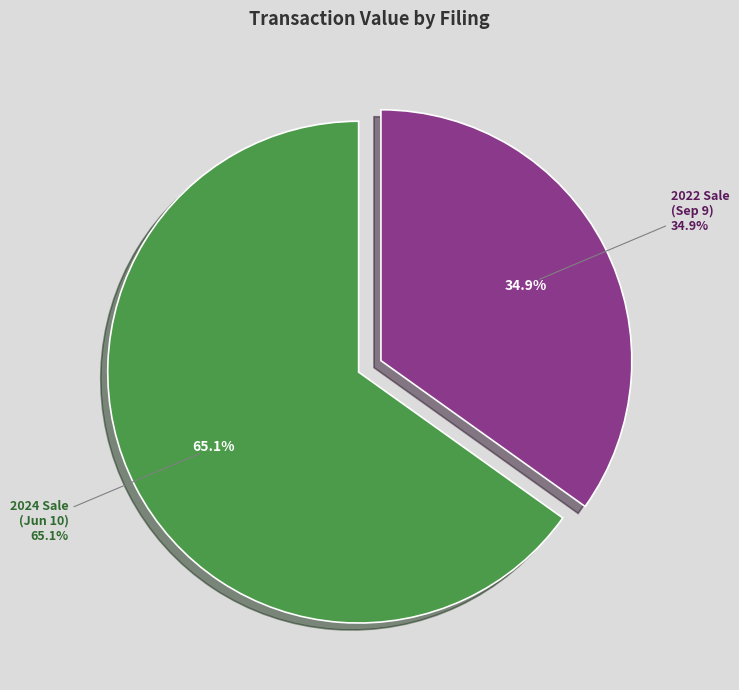

Is there a majority slice in this chart?

Yes